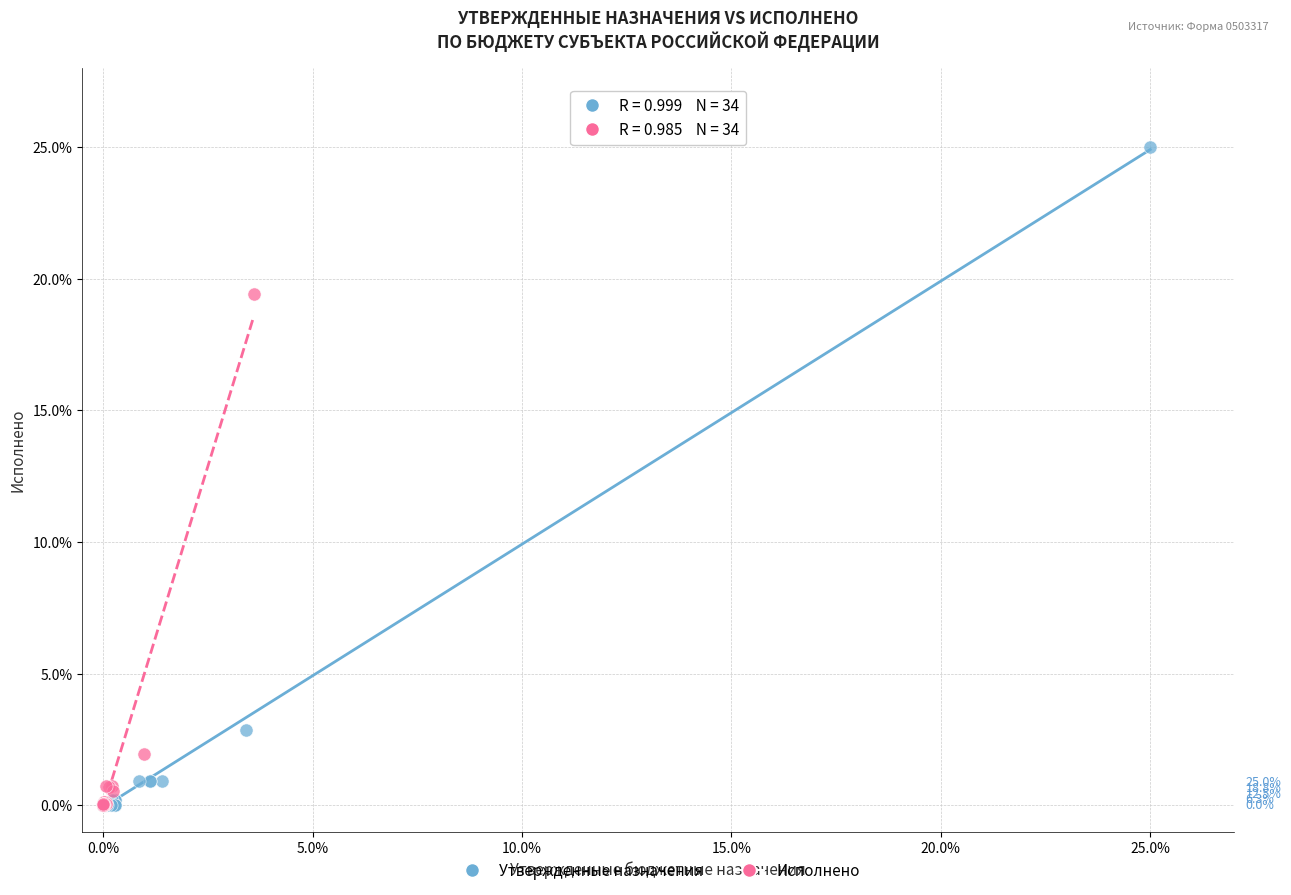

Which series has the widest spread of Y values?

Утвержденные назначения